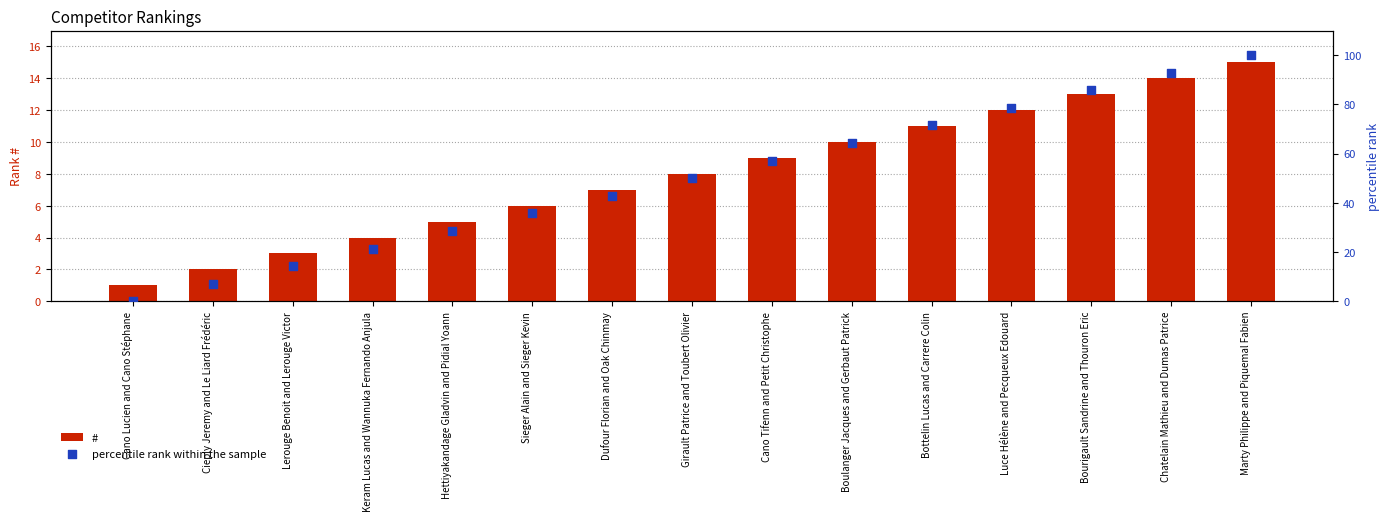

Which series reaches the minimum Y coordinate?

percentile rank within the sample